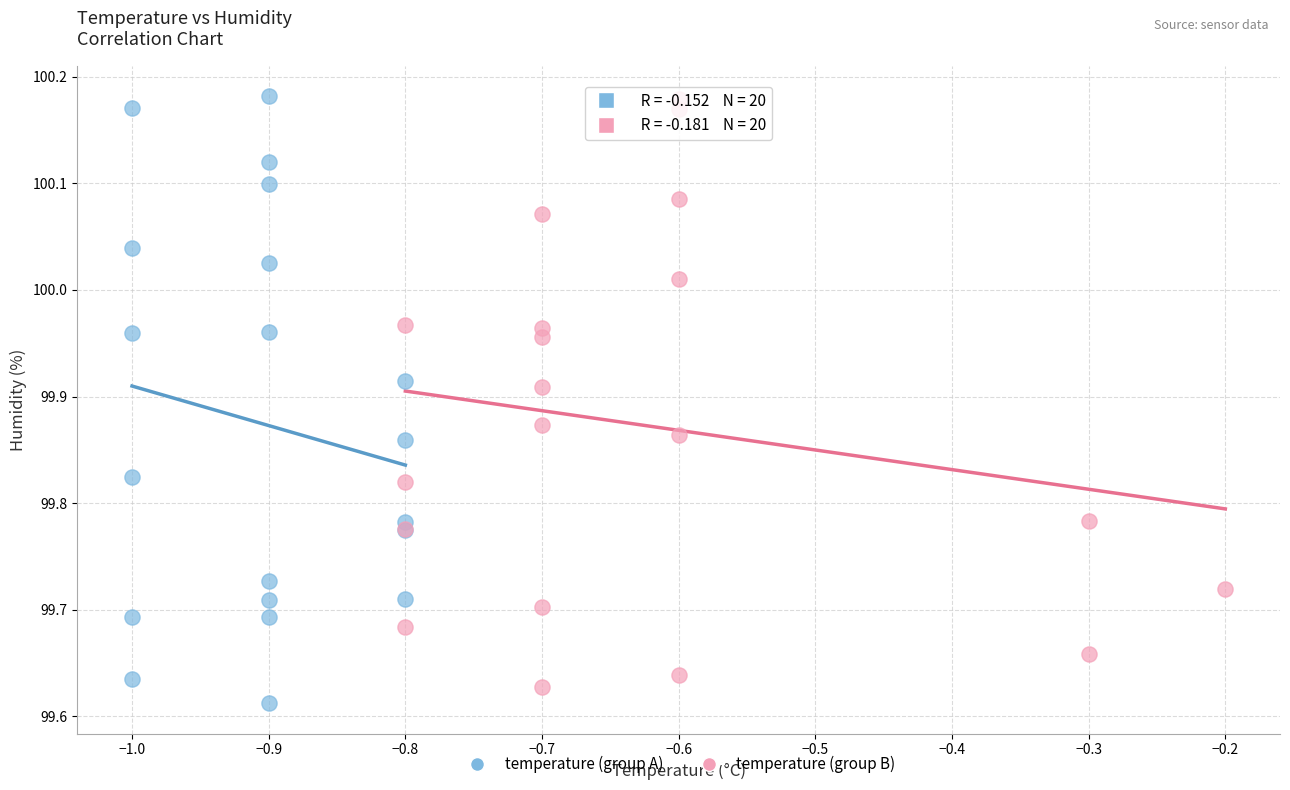

What are all the series names shown in the legend?

temperature (group A), temperature (group B)